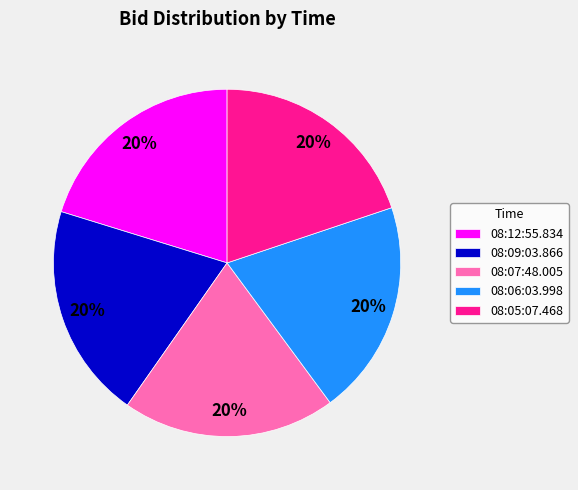

Is 08:07:48.005 the majority of the pie?

No